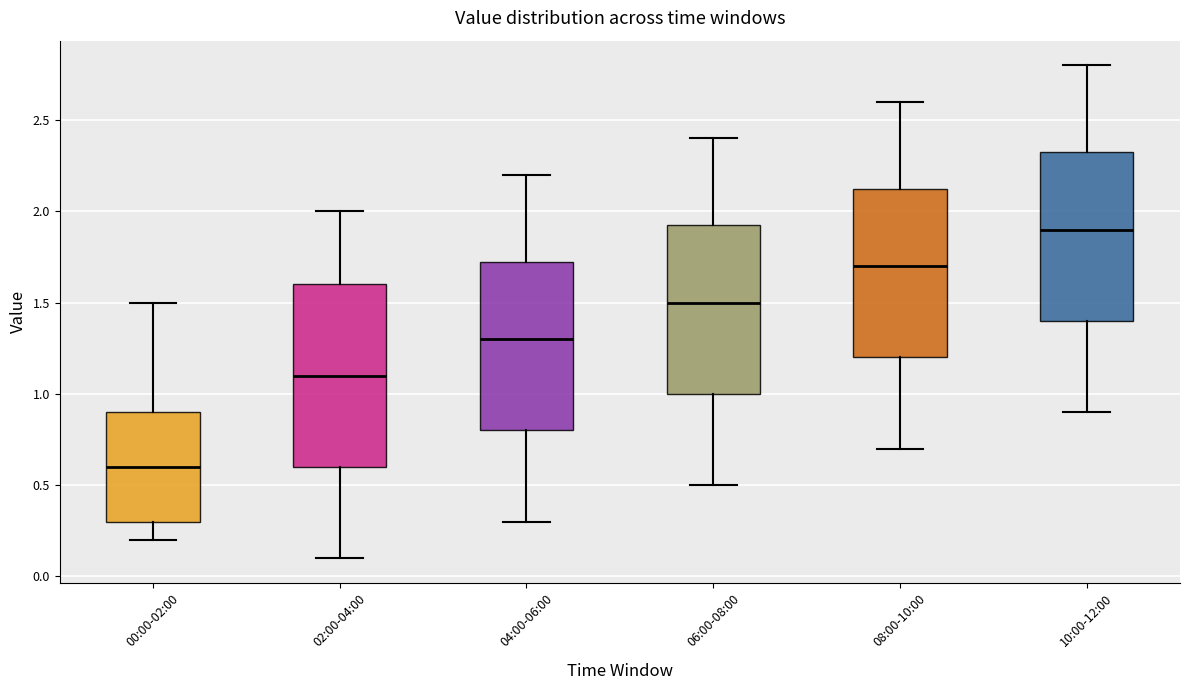

Reading left to right, read every box against the y-axis: the position of its median line, the range the box covers, and the ends of its whiskers. The values are not printed on the chart, so give them approximately, as read against the axis.

00:00-02:00: median 0.60, box 0.30 to 0.90, whiskers 0.20 to 1.50
02:00-04:00: median 1.10, box 0.60 to 1.60, whiskers 0.10 to 2.00
04:00-06:00: median 1.30, box 0.80 to 1.75, whiskers 0.30 to 2.20
06:00-08:00: median 1.50, box 1.00 to 1.95, whiskers 0.50 to 2.40
08:00-10:00: median 1.70, box 1.20 to 2.15, whiskers 0.70 to 2.60
10:00-12:00: median 1.90, box 1.40 to 2.35, whiskers 0.90 to 2.80